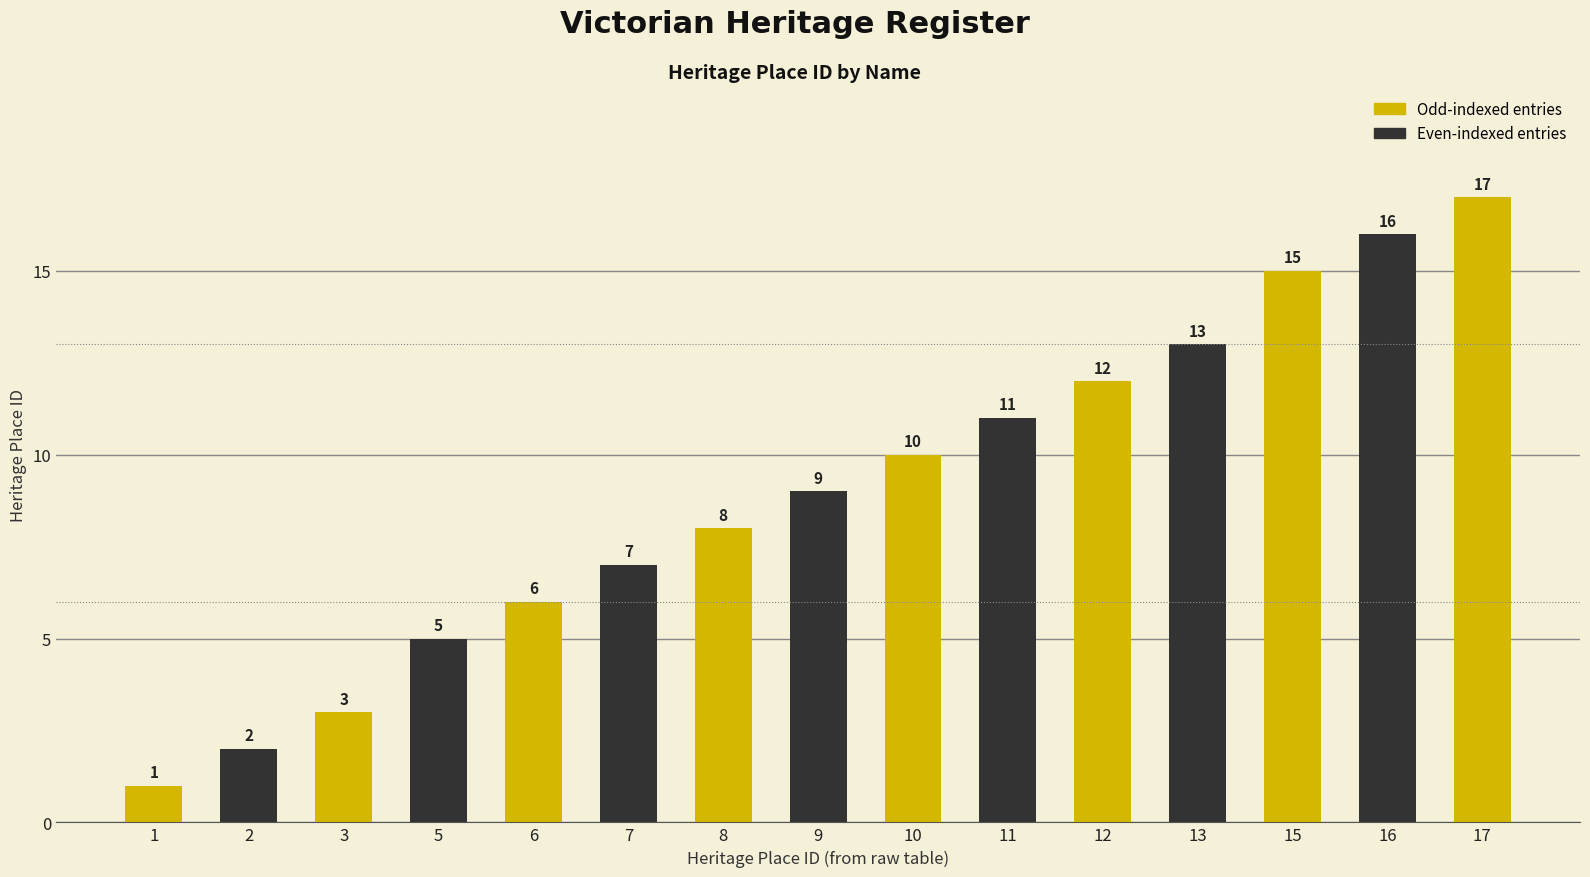

What is the smallest value displayed?

1